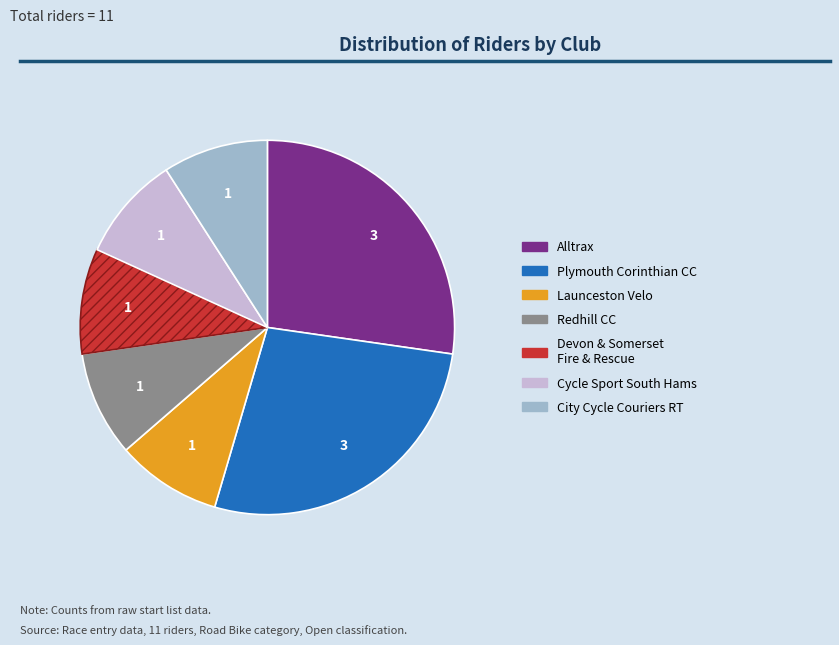

Is there any slice that represents more than half of the pie?

No